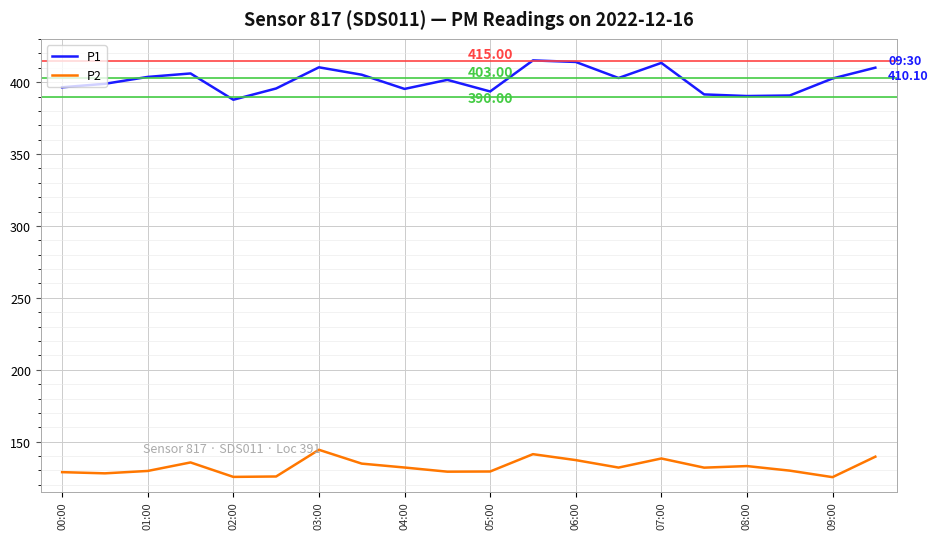

Which series has the widest spread of values?

P1